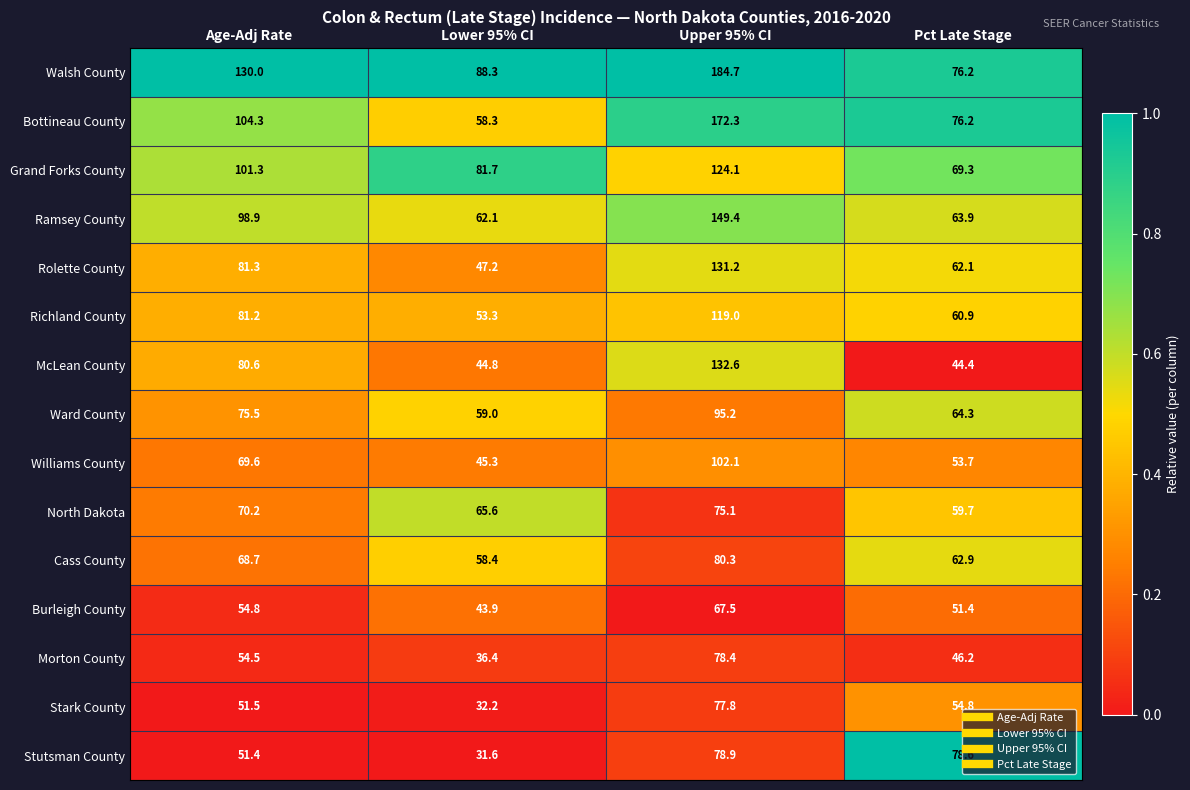

At which label does North Dakota reach its peak?

Upper 95% CI